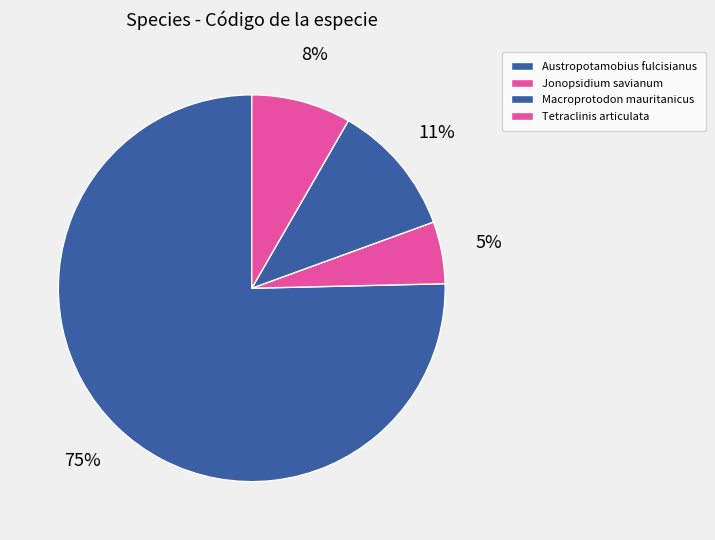

How many slices are in this pie chart?

4